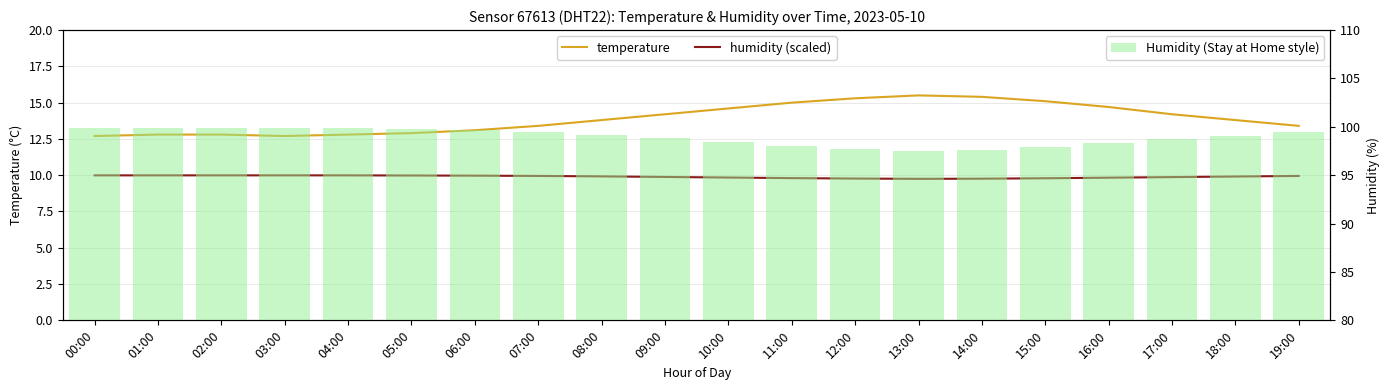

What is the label of the 20th bar from the left?

19:00